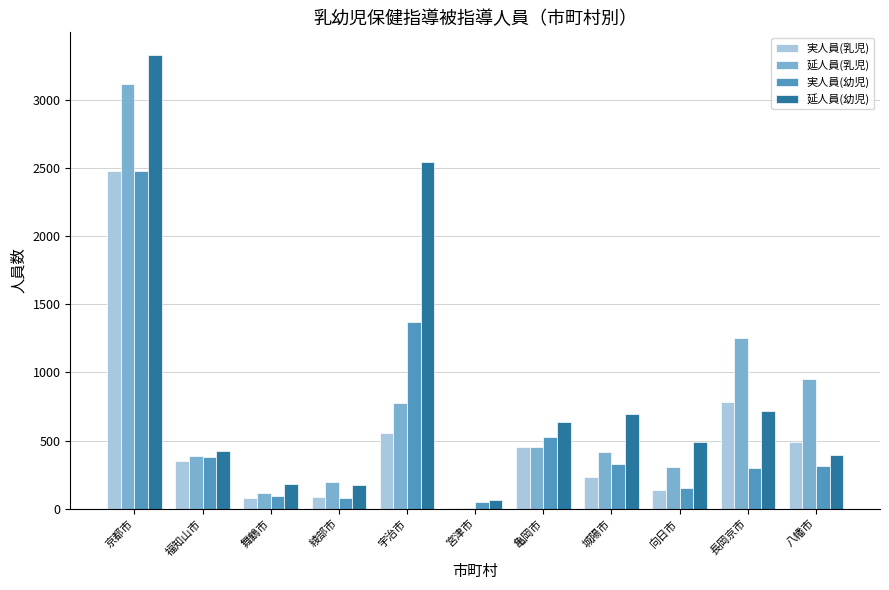

At which category is the sum across all series the highest?

京都市